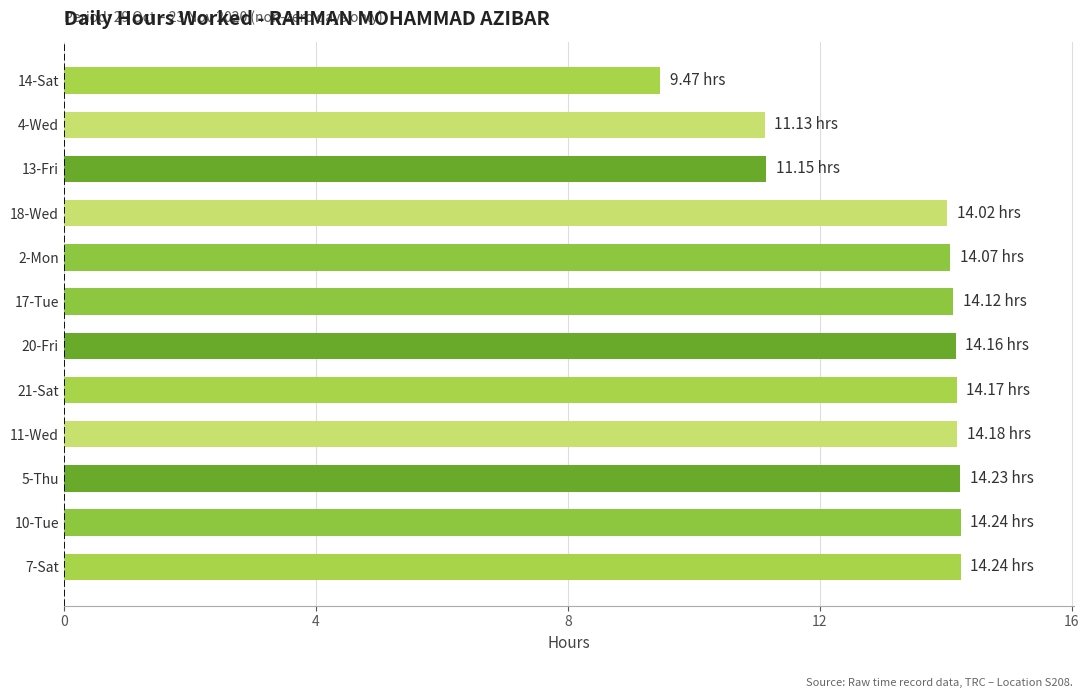

What is the difference between the second highest and second lowest values?

3.1